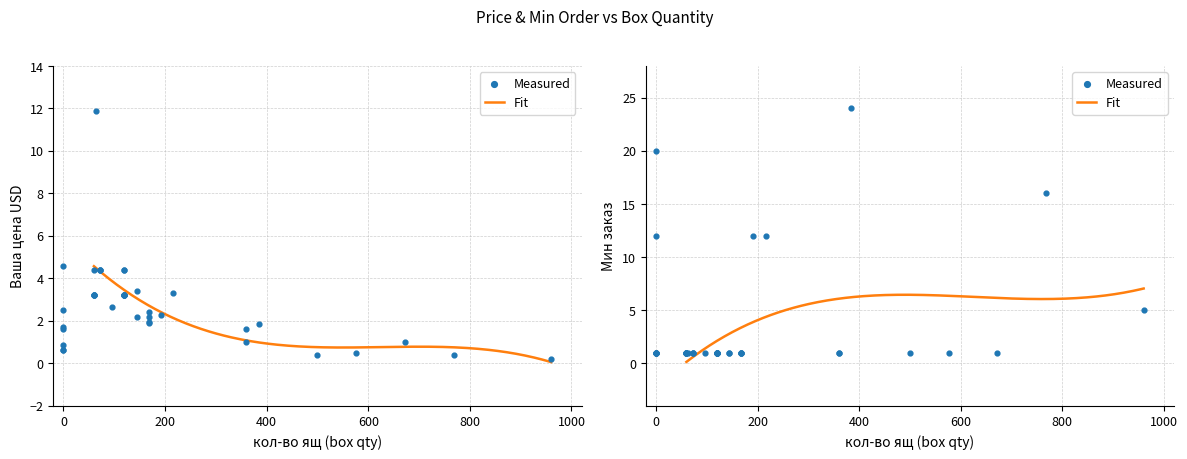

Which series has the largest total across all categories?

Мин заказ